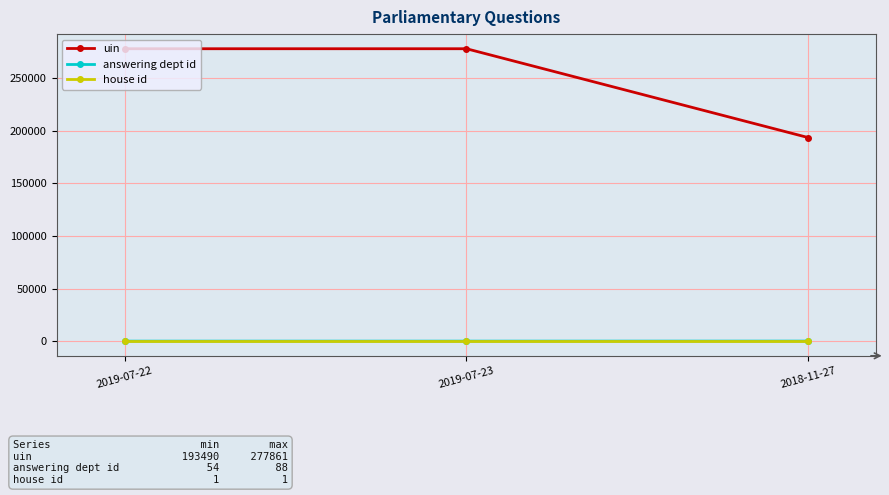

What is the label of the 3rd point from the right?

2019-07-22